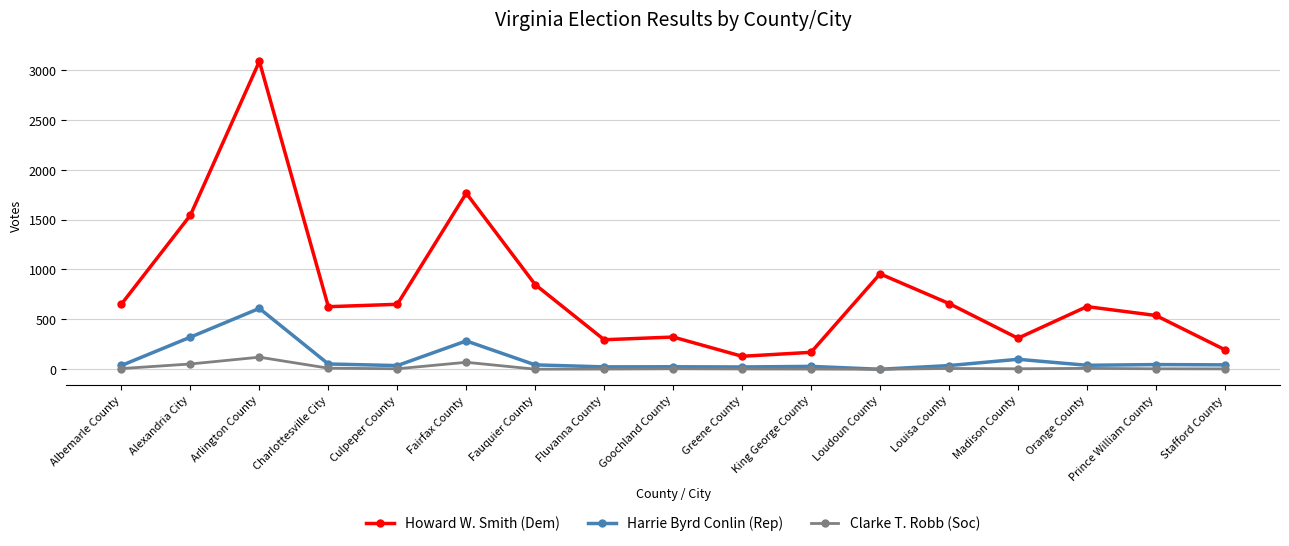

How many categories are shown in the chart?

17